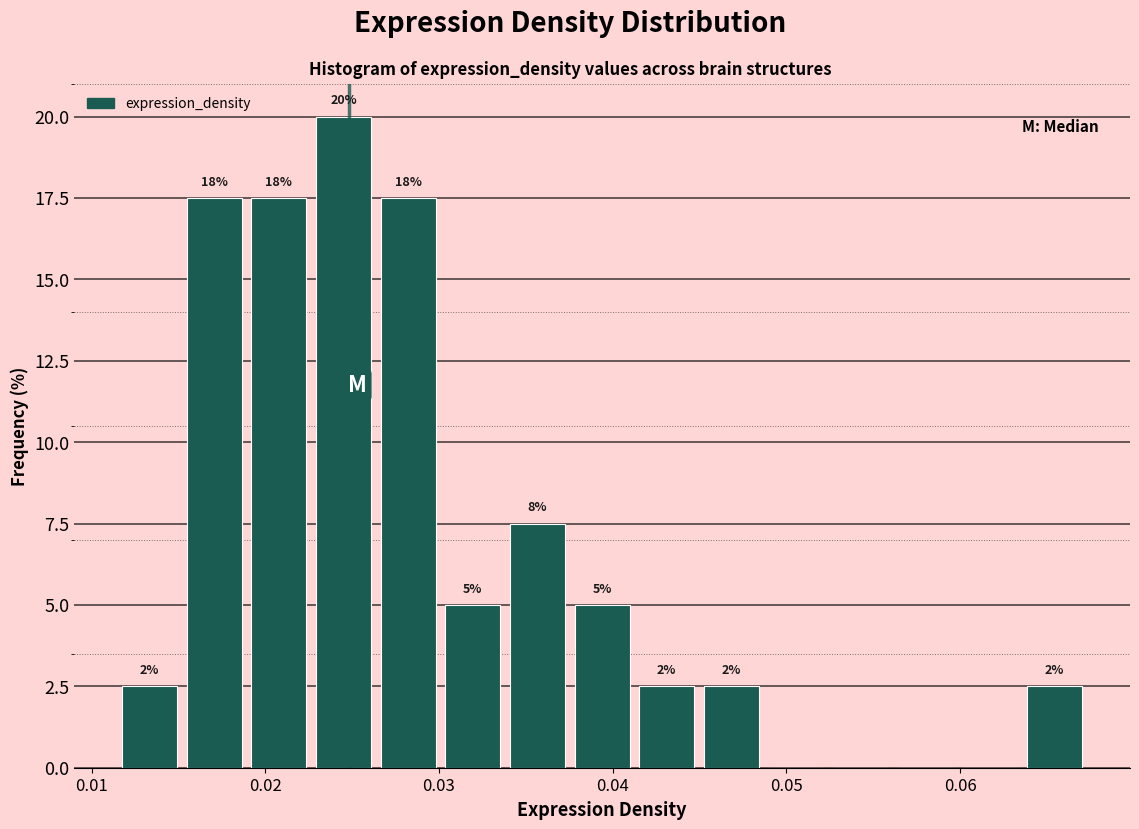

Around what value on the x-axis is the tallest bar? Give the approximate position of its centre, as read against the axis.

0.025